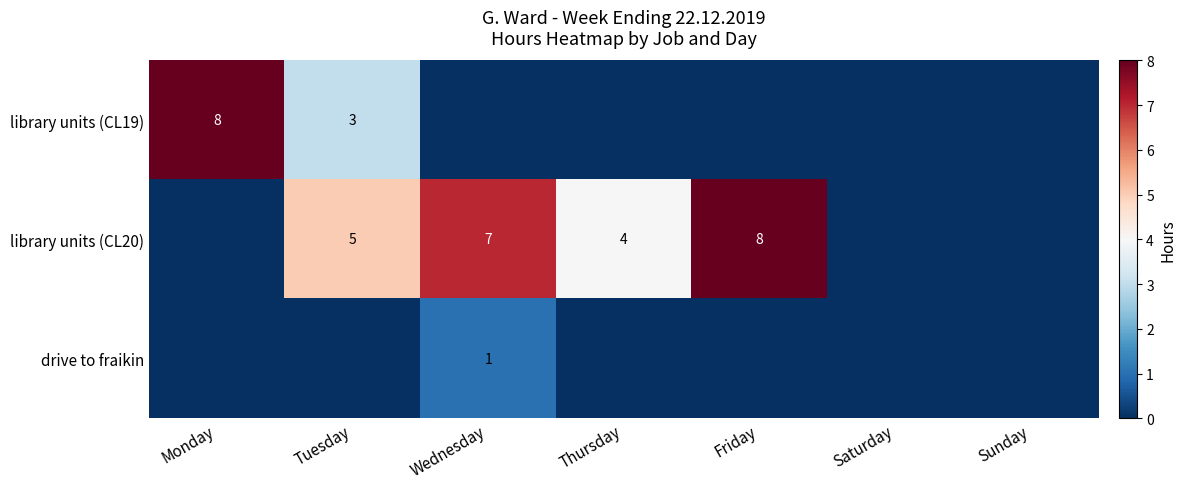

Is the value of drive to fraikin at Wednesday greater than the value of library units (CL20) at Thursday?

No